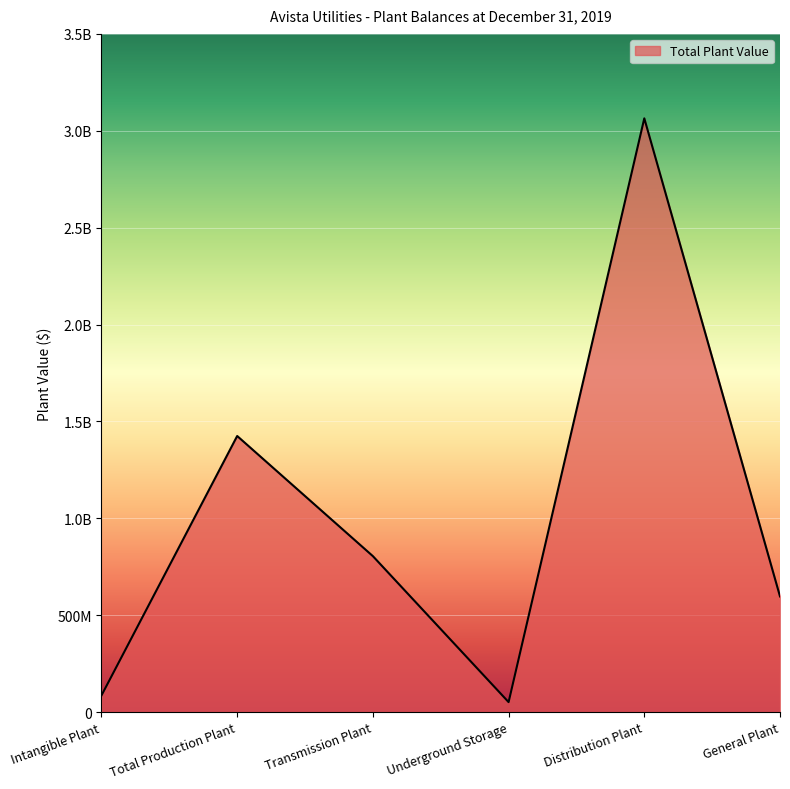

Between Distribution Plant and Underground Storage, which is larger?

Distribution Plant